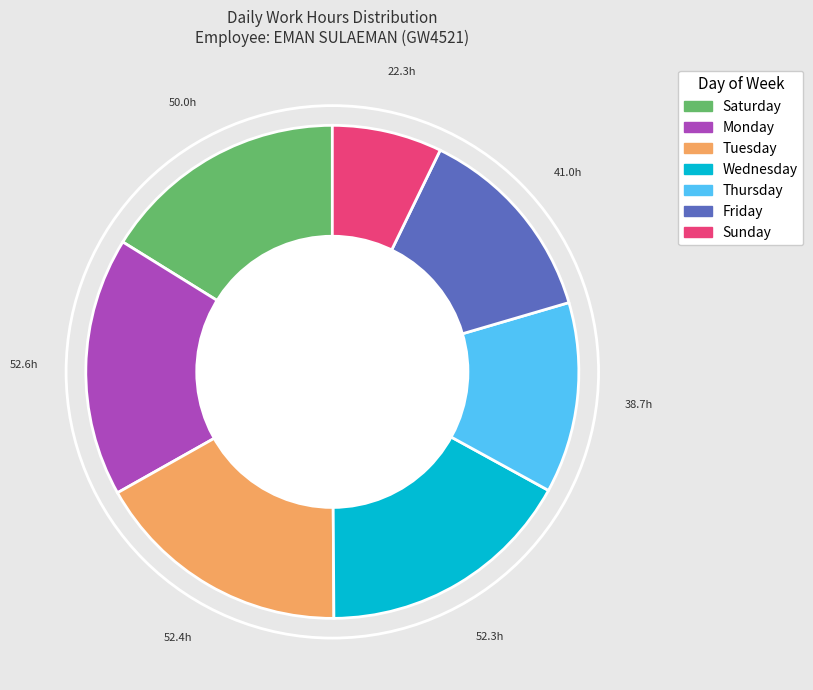

Does Friday account for over 50% of the chart?

No